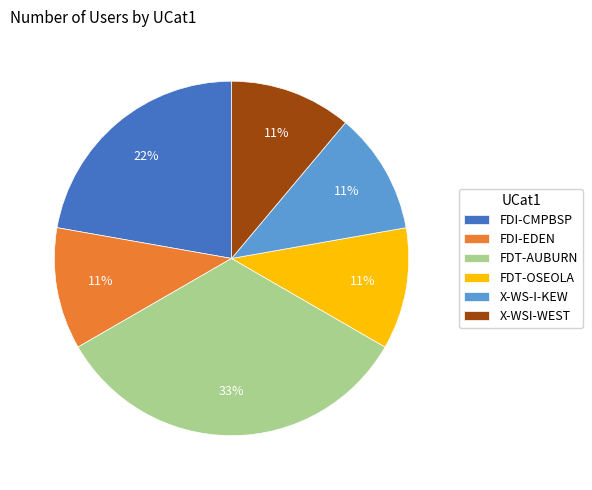

Is the sum of FDT-AUBURN and FDI-CMPBSP greater than half?

Yes